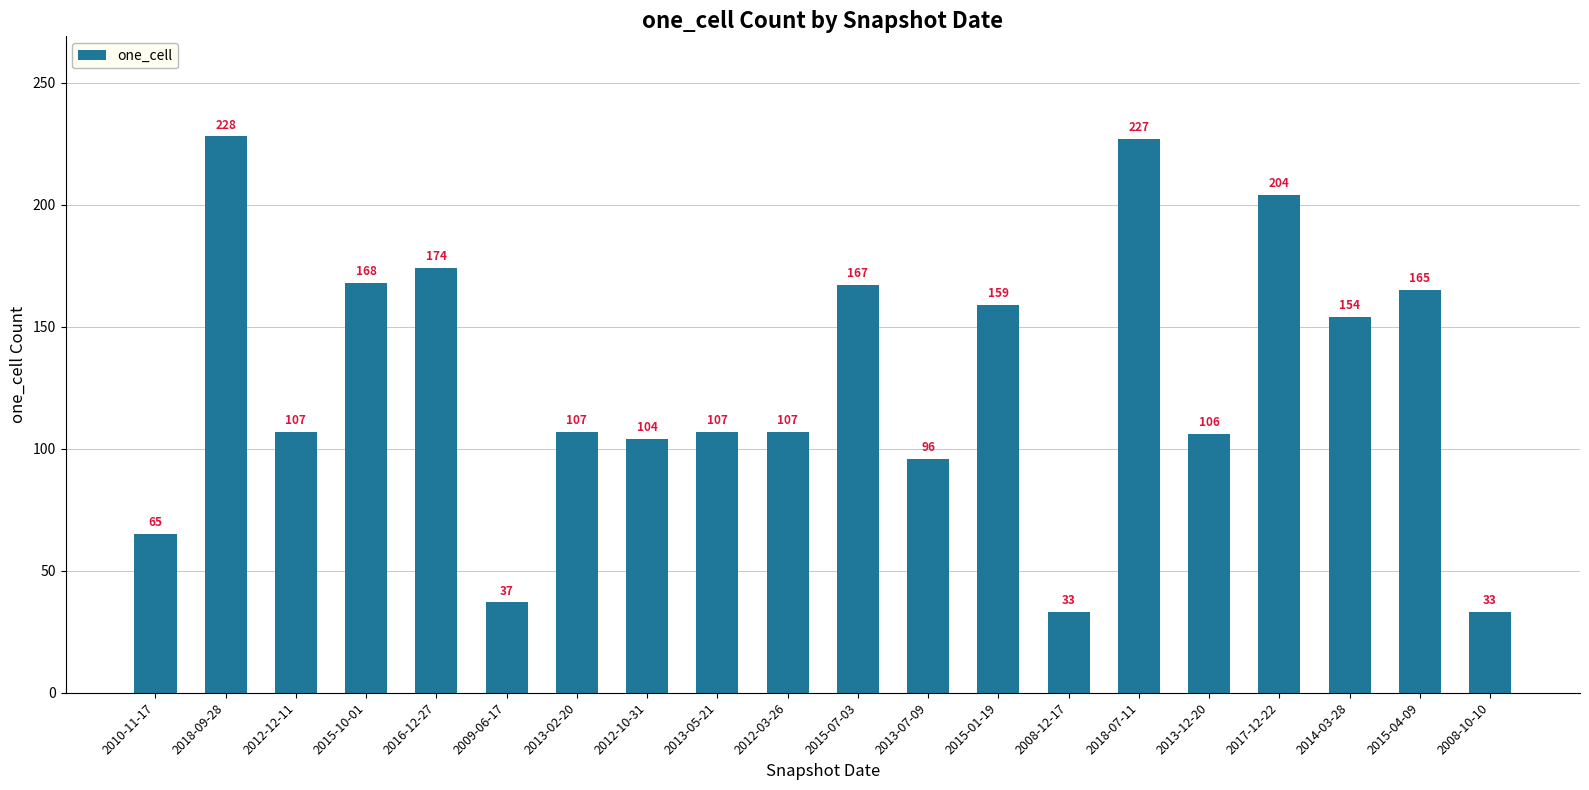

What position from the right is 2015-10-01?

17